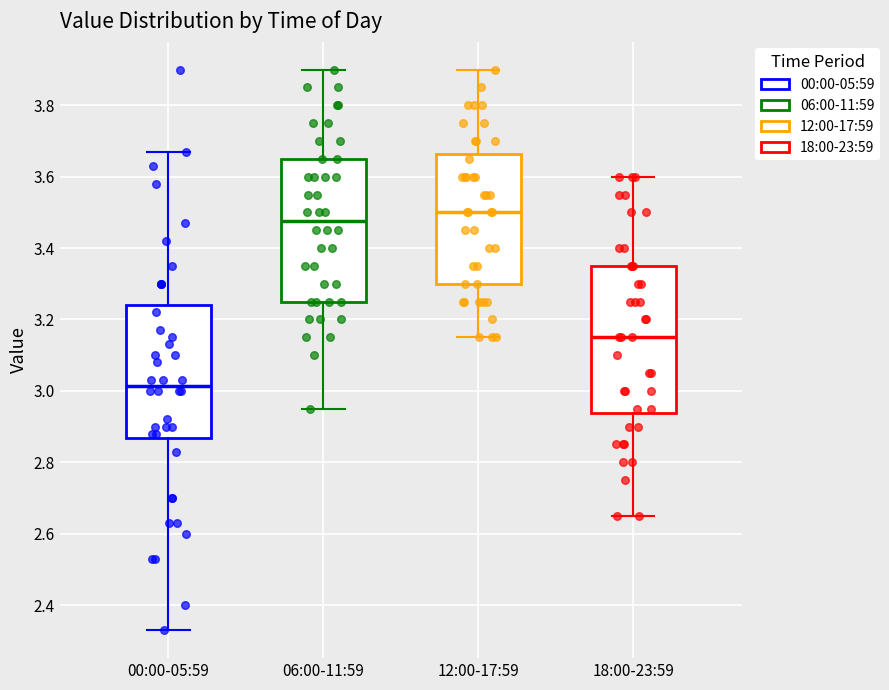

Reading left to right, transcribe this box plot: for each box, give where its median line is, the range the box spans, and where its two whiskers end, as read against the y-axis. The values are not printed on the chart, so give them approximately, as read against the axis.

00:00-05:59: median 3.02, box 2.86 to 3.24, whiskers 2.34 to 3.68
06:00-11:59: median 3.48, box 3.26 to 3.66, whiskers 2.96 to 3.90
12:00-17:59: median 3.50, box 3.30 to 3.66, whiskers 3.16 to 3.90
18:00-23:59: median 3.16, box 2.94 to 3.36, whiskers 2.66 to 3.60